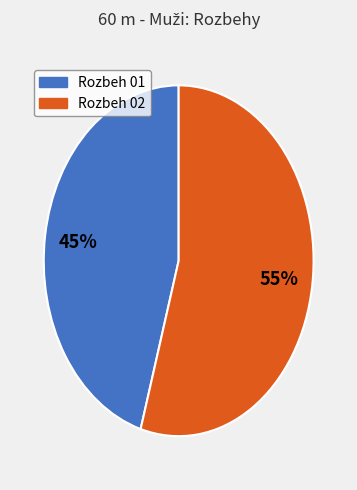

Rank the categories by value from highest to lowest.

Rozbeh 02, Rozbeh 01